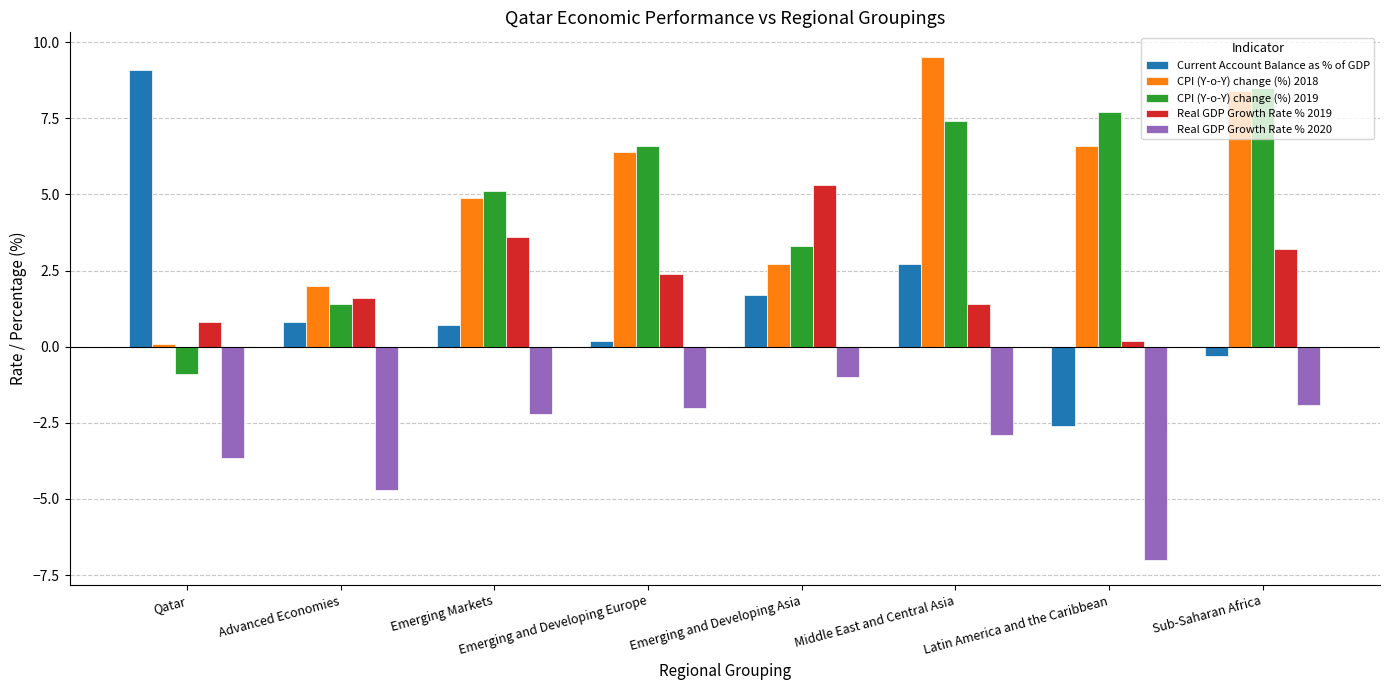

Which series has the widest spread of values?

Current Account Balance as % of GDP